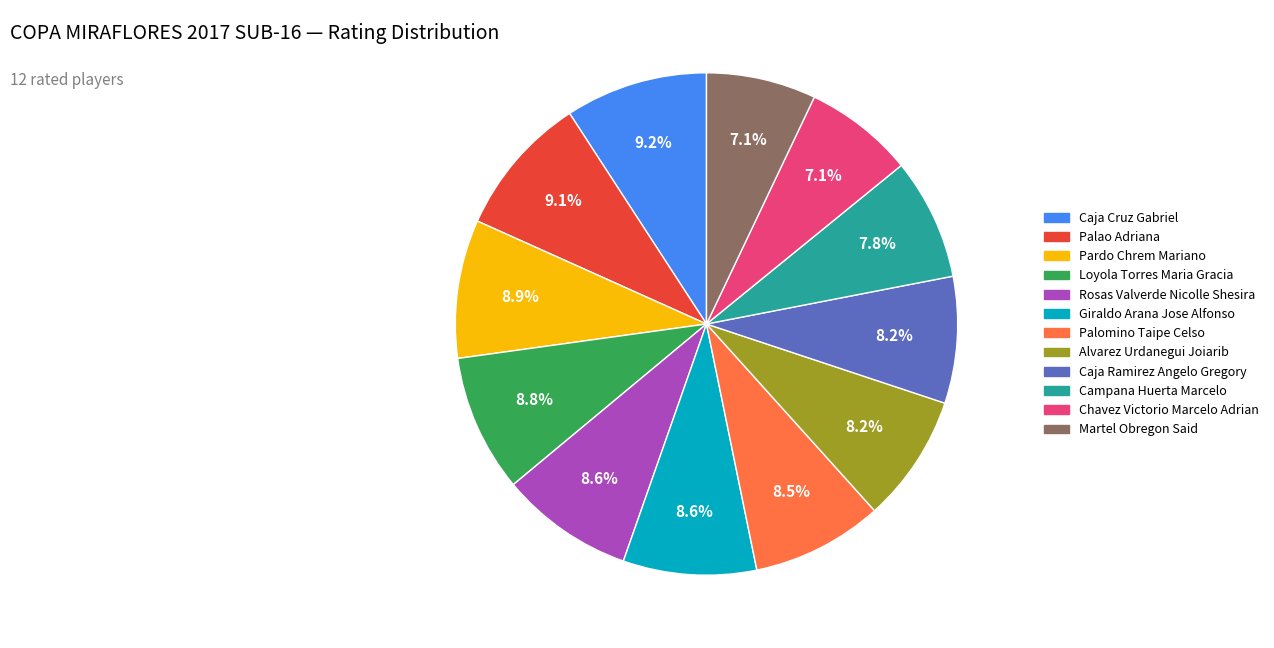

What portion of the pie excludes Palomino Taipe Celso?

91.5%